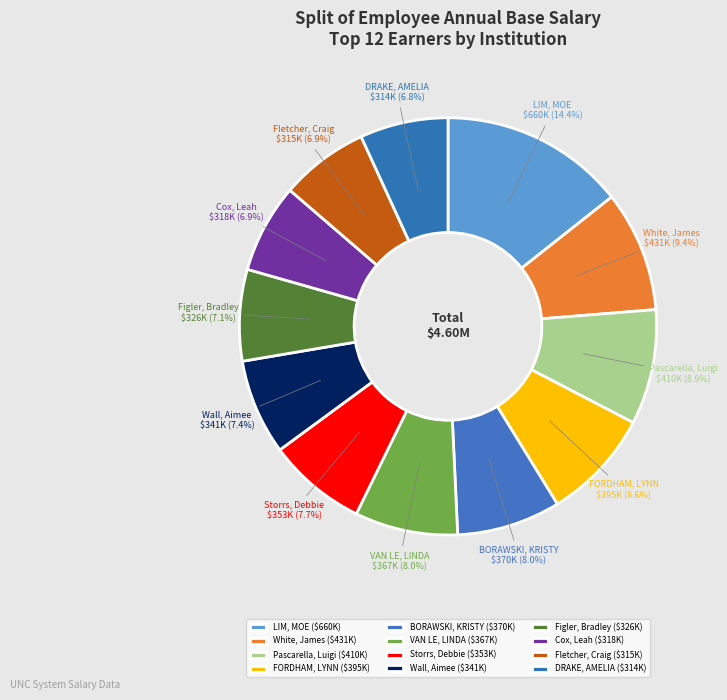

How many segments does this pie chart have?

12